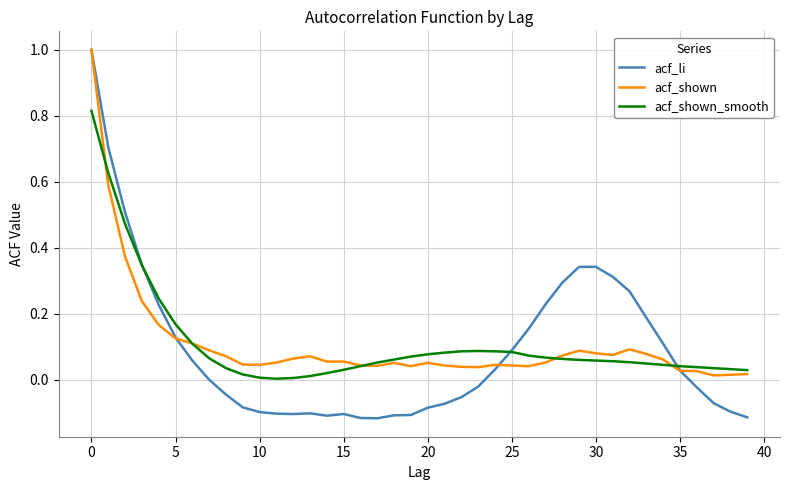

What is the maximum value for acf_li?

1.0